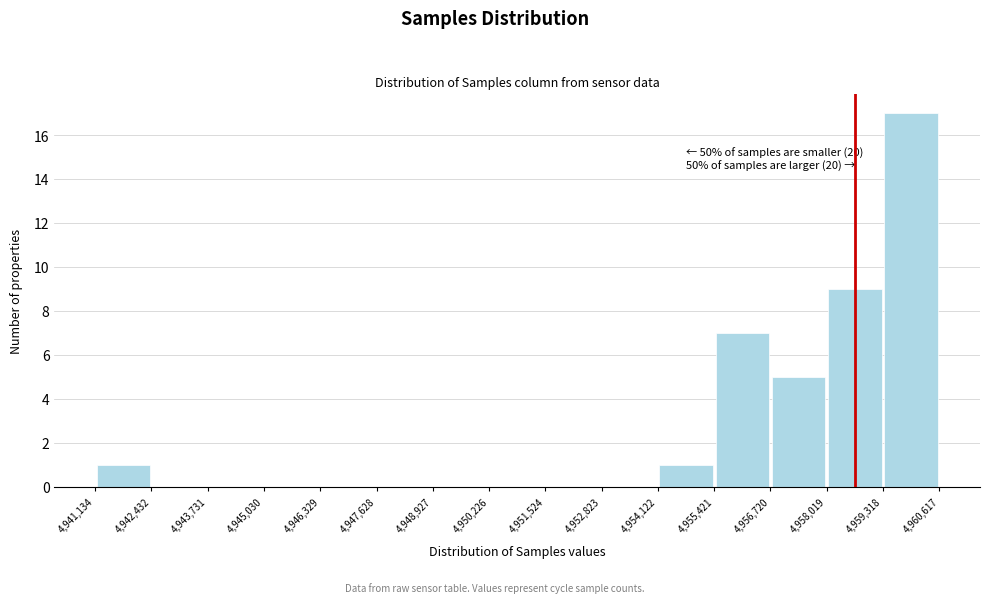

Over which range of the x-axis is the bar tallest?

4,959,318 to 4,960,617